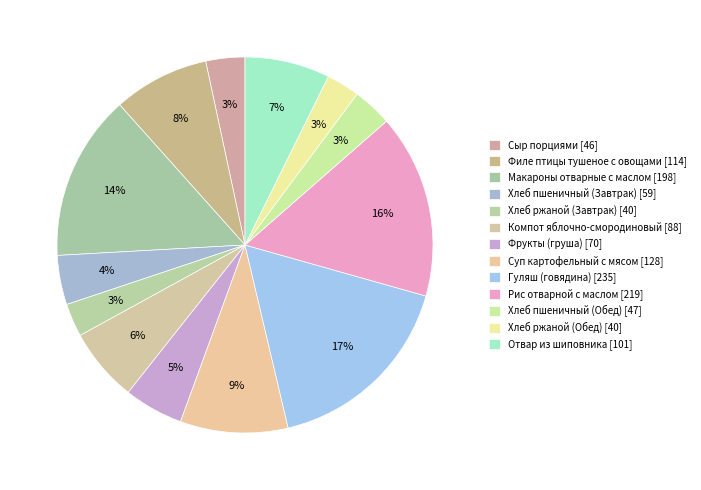

How many segments does this pie chart have?

13